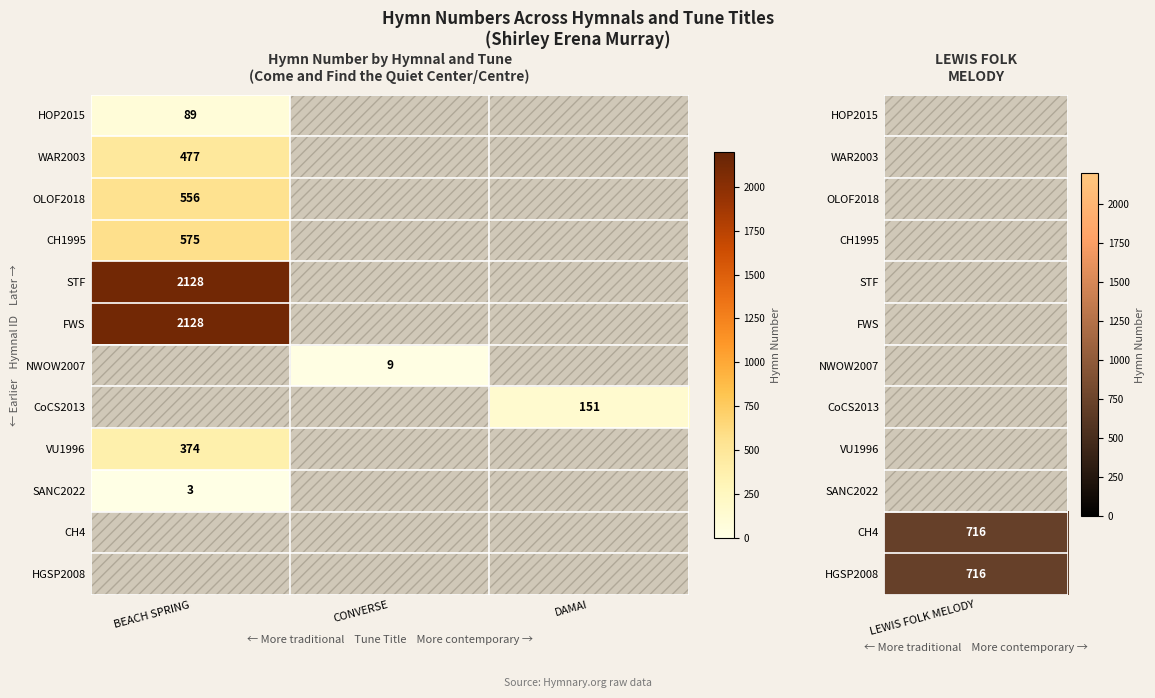

The value of SANC2022 at BEACH SPRING is 5. True or false?

False